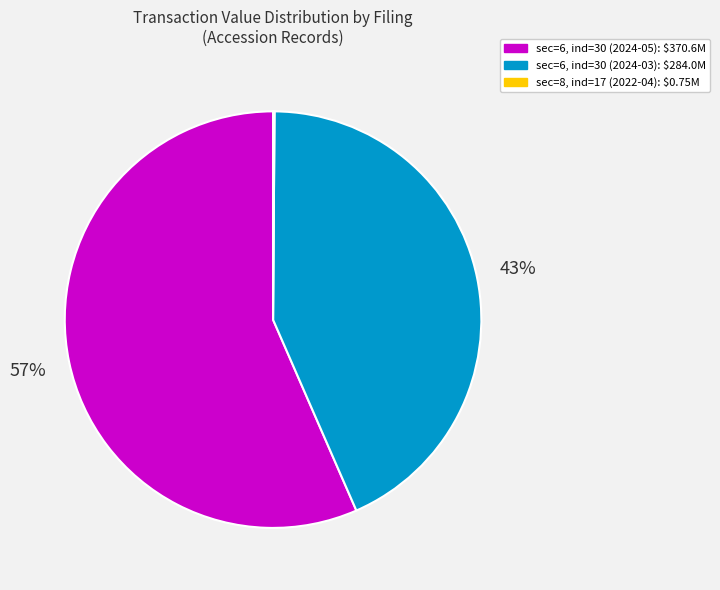

To the nearest percent, what portion does sec=6, ind=30 (2024-05) represent?

57%